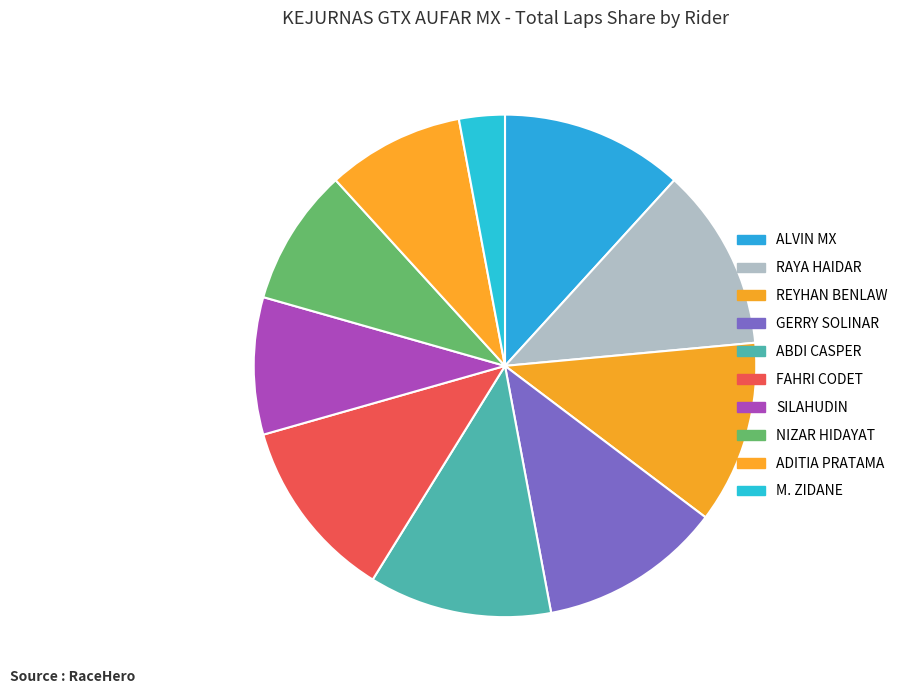

To the nearest percent, what is the difference between the largest and smallest slice percentages?

9%